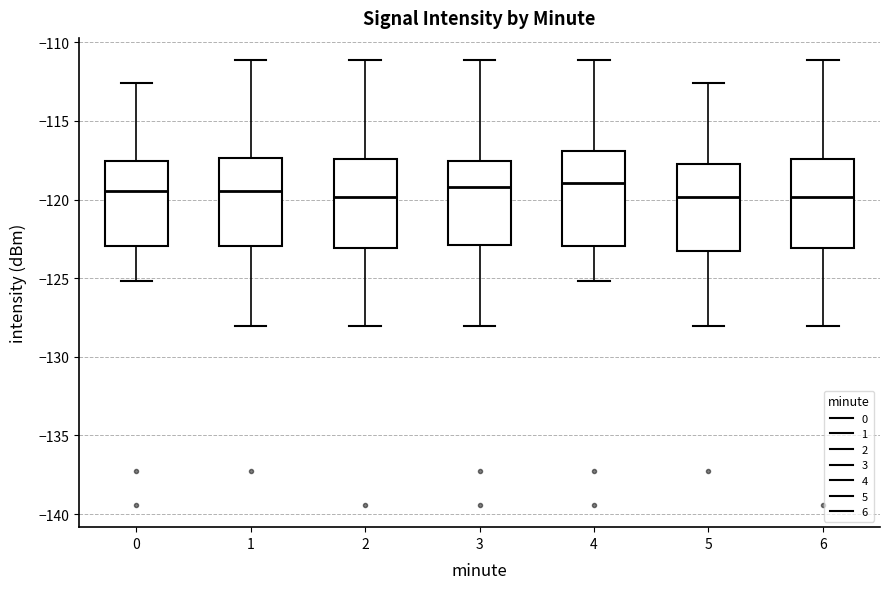

Where is the lower edge of the box at x = 3 on the y-axis? The values are not printed on the chart, so give them approximately, as read against the axis.

-123.0